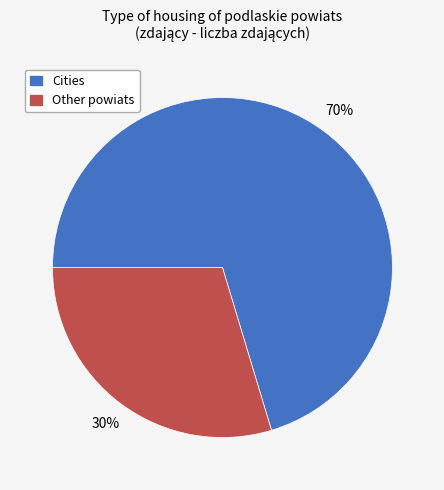

Does any single category account for the majority?

Yes